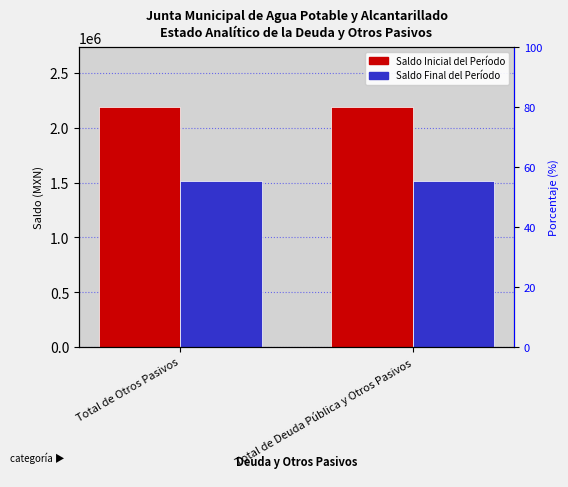

What are all the series names shown in the legend?

Saldo Inicial del Período, Saldo Final del Período